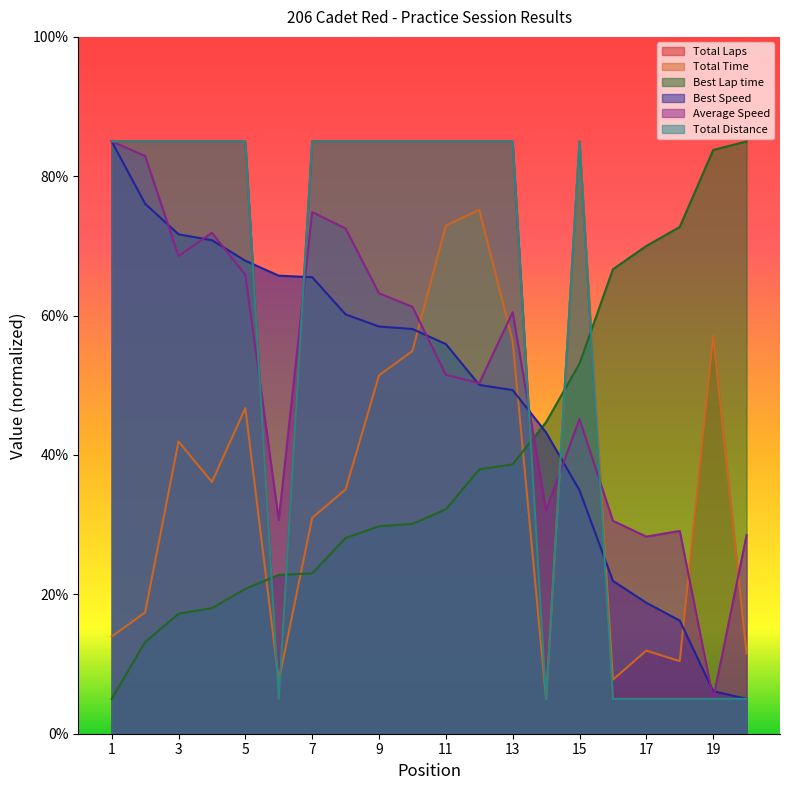

What is the difference between the maximum and minimum values in the Average Speed series?

80.0